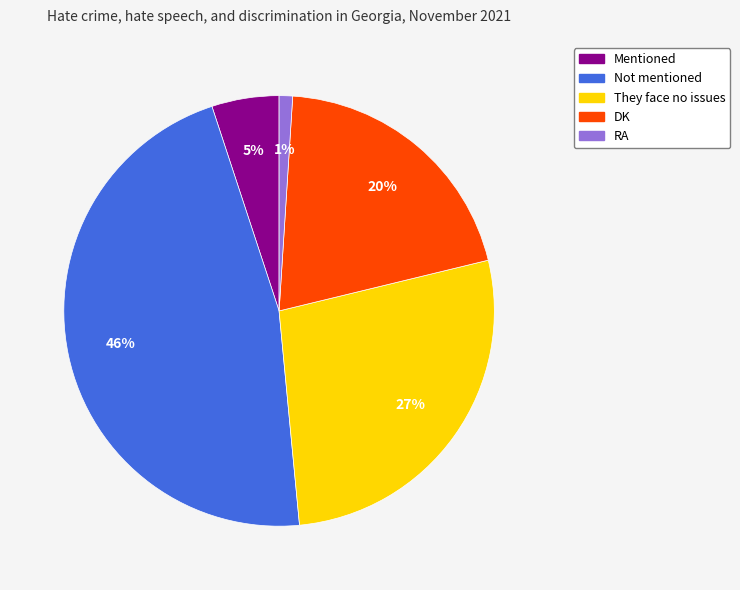

The DK slice represents 20% of the pie. True or false?

True